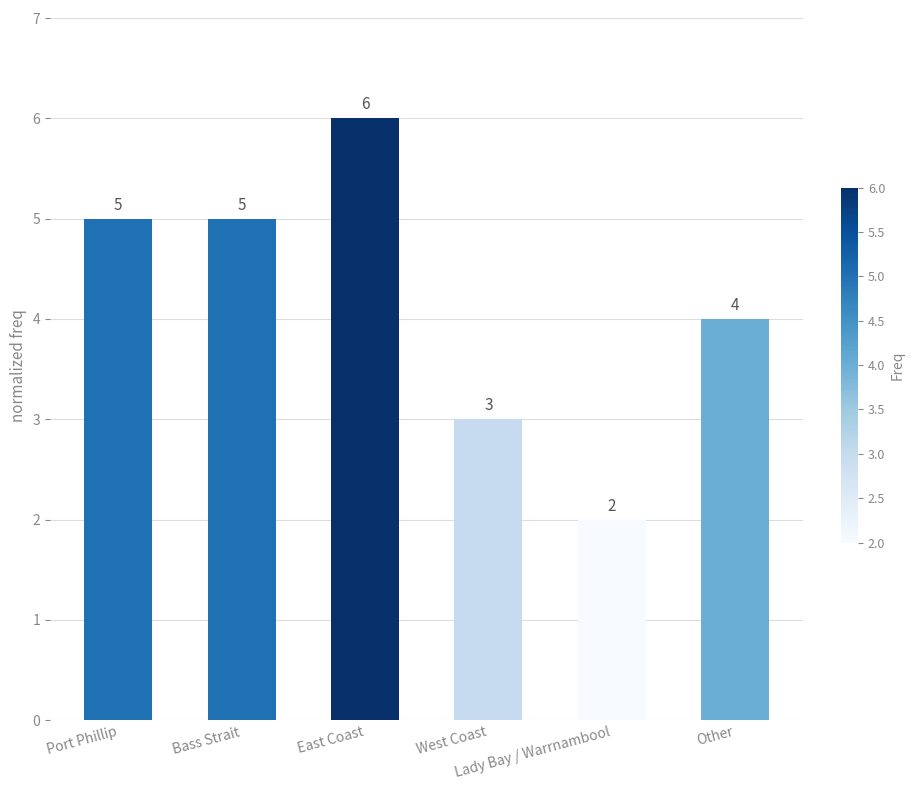

Which label corresponds to the smallest value in the chart?

Lady Bay / Warrnambool